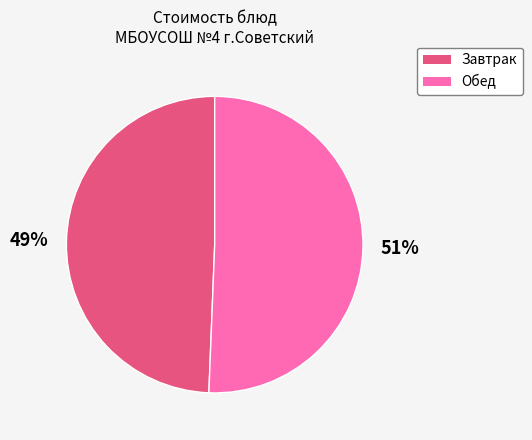

Is there a majority slice in this chart?

Yes